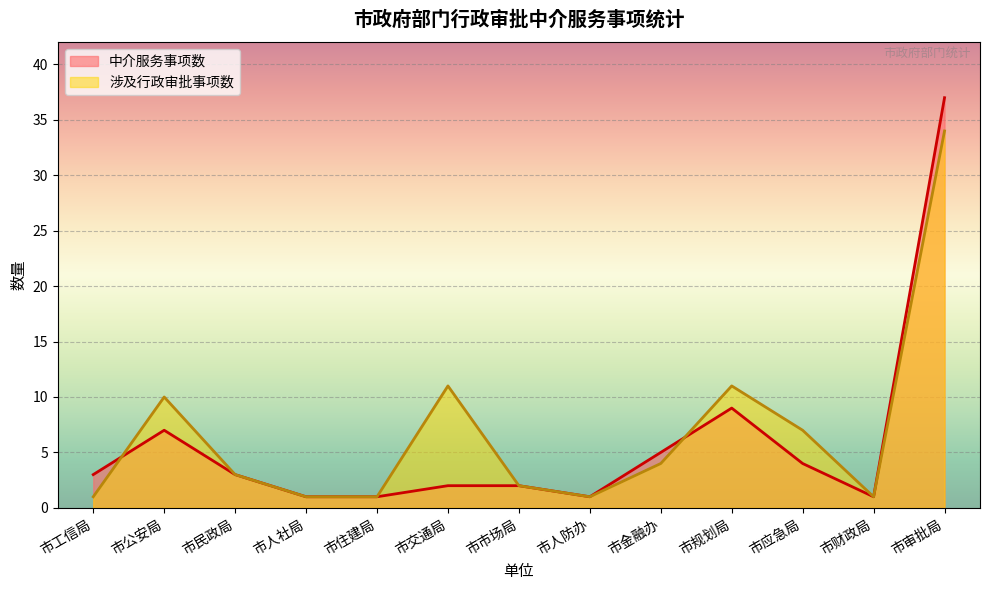

At which label does 涉及行政审批事项数 reach its peak?

市审批局